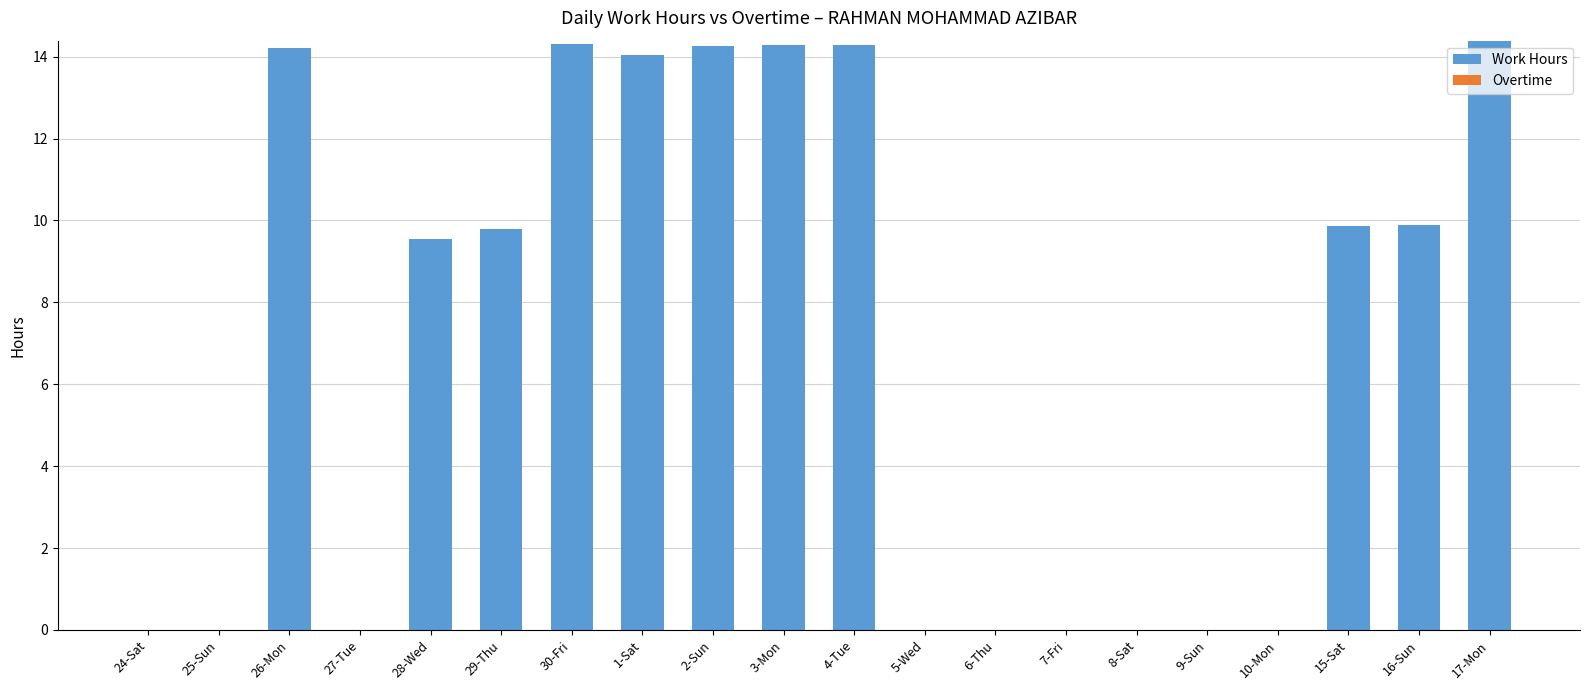

What is the greatest value displayed?

14.4